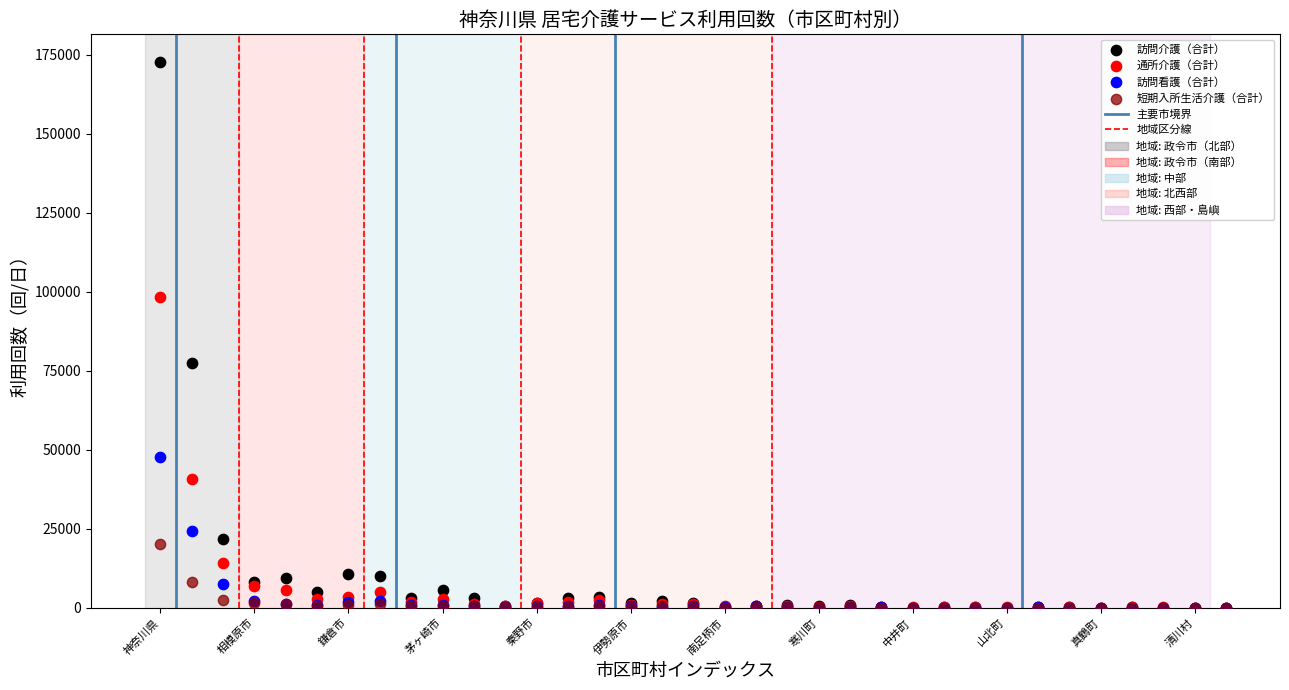

Across all series, what Y value is closest to 86409?

77374